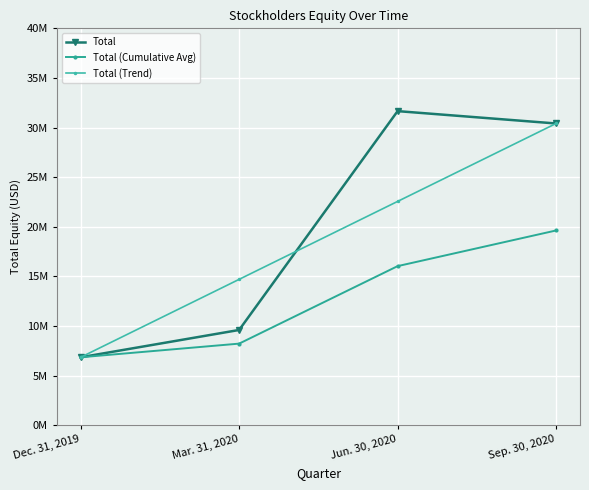

At which category does the chart reach its peak across all series?

Jun. 30, 2020